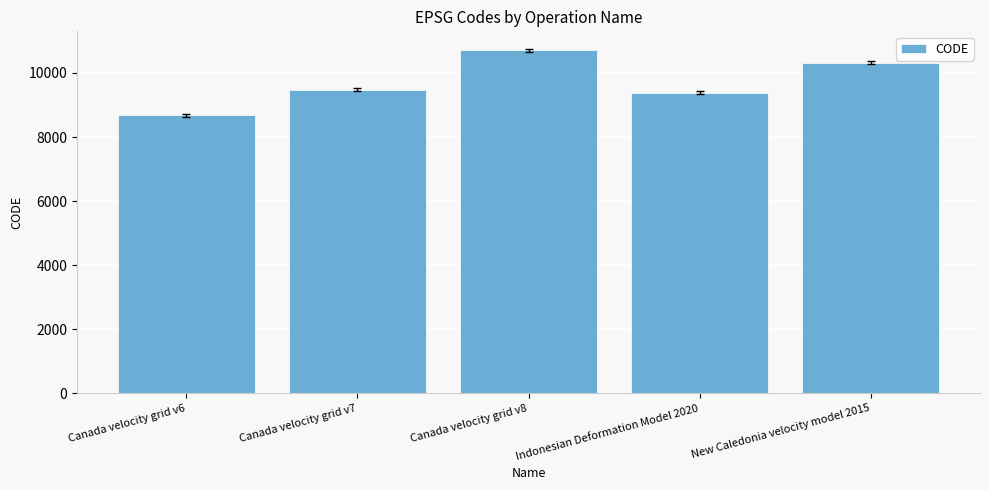

What position from the right is Canada velocity grid v8?

3